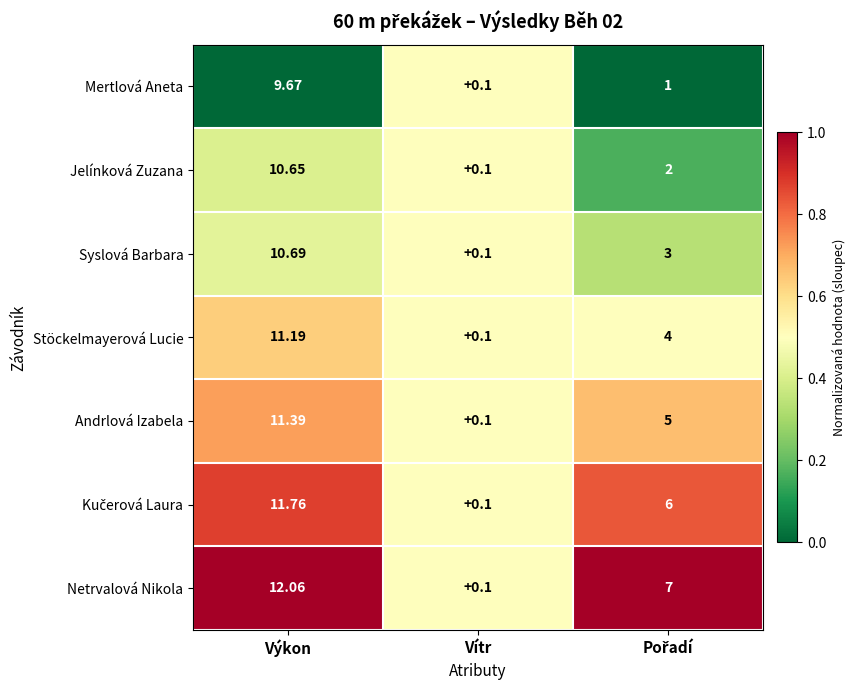

Where does the Syslová Barbara series first go above 3?

Výkon